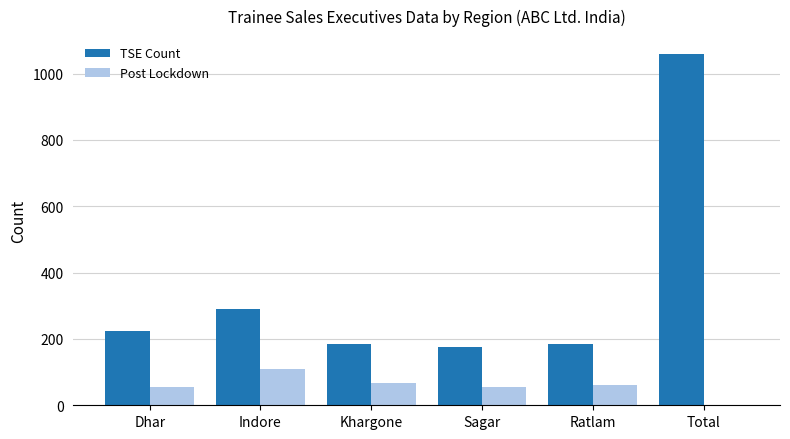

Which series has the largest total across all categories?

TSE Count